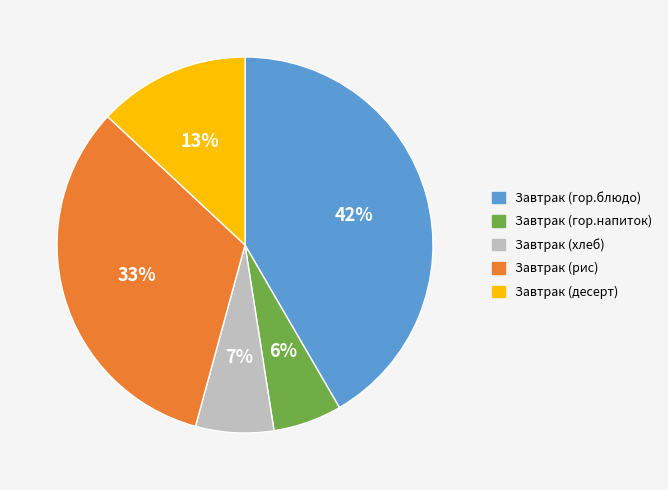

Which slice is the smallest?

Завтрак (гор.напиток)